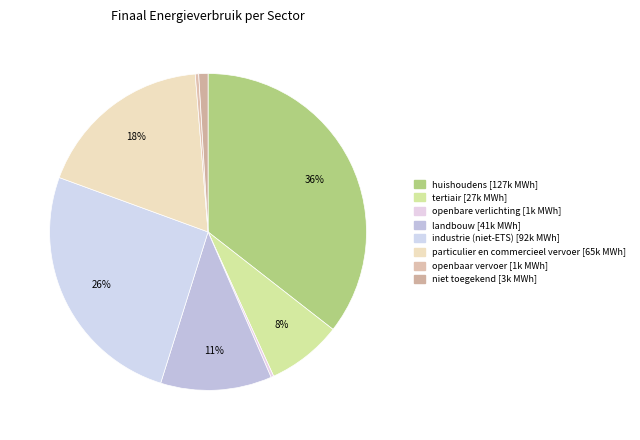

Approximately how many times larger is the value at huishoudens compared to niet toegekend?

37.7